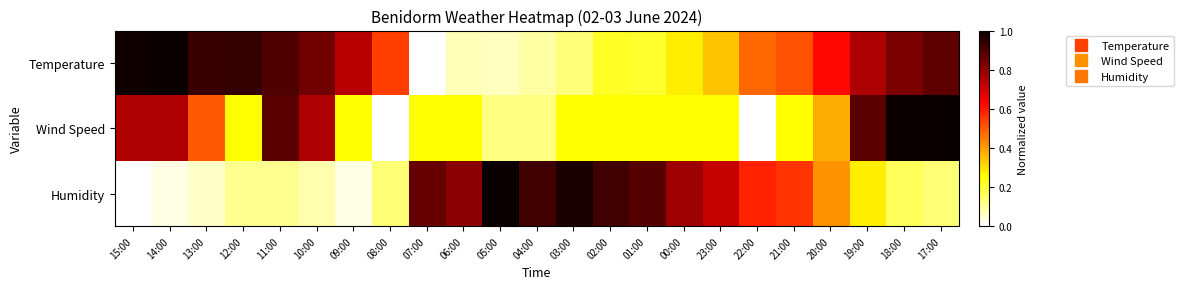

What is the total value across all series at 22:00?

1.1